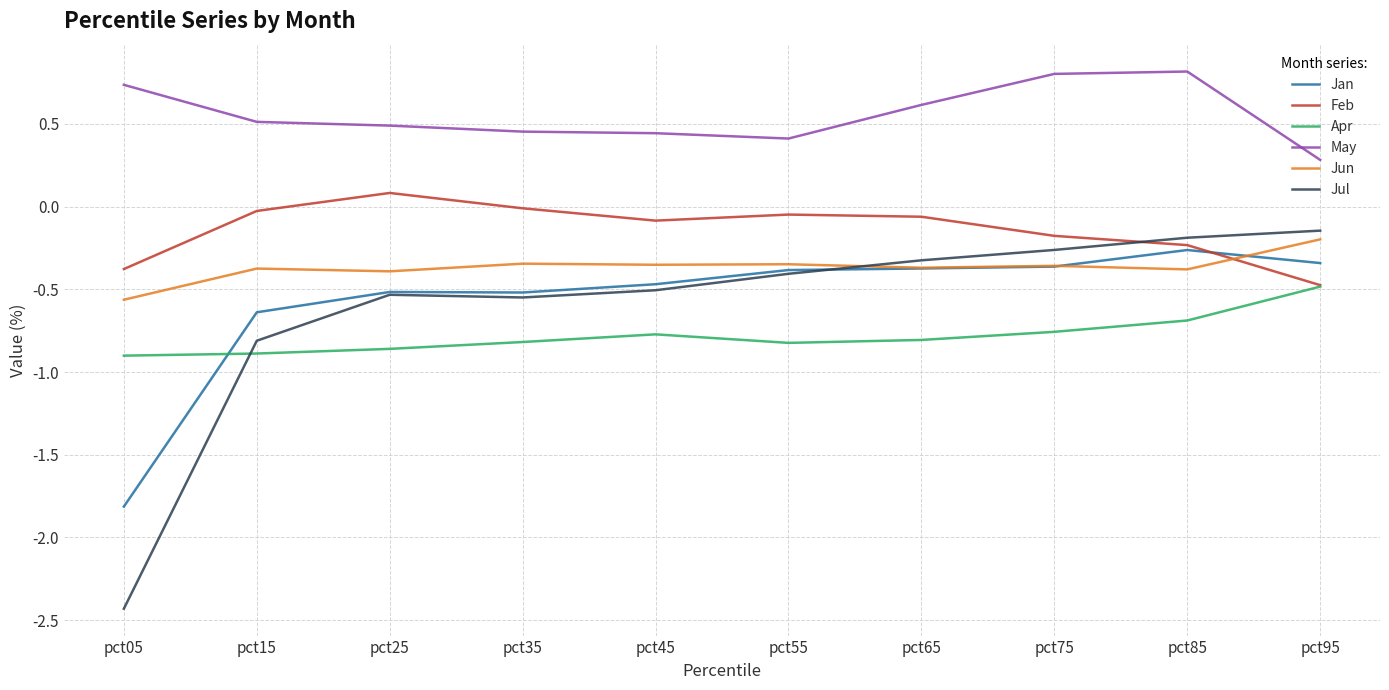

What is the spread (max minus min) of values at pct95?

0.8